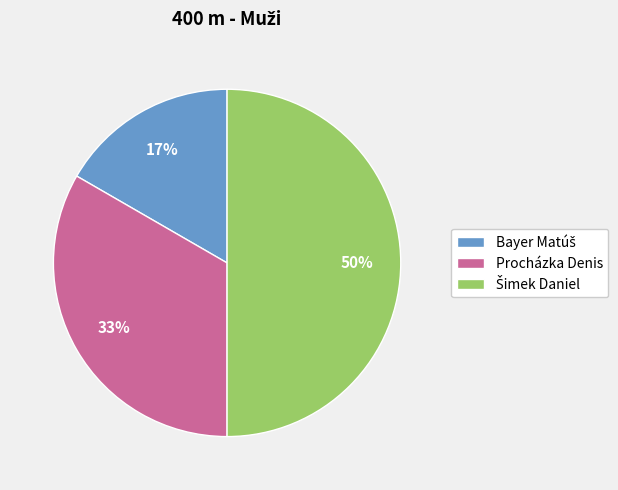

To the nearest percent, what percentage of the pie is Procházka Denis?

33%